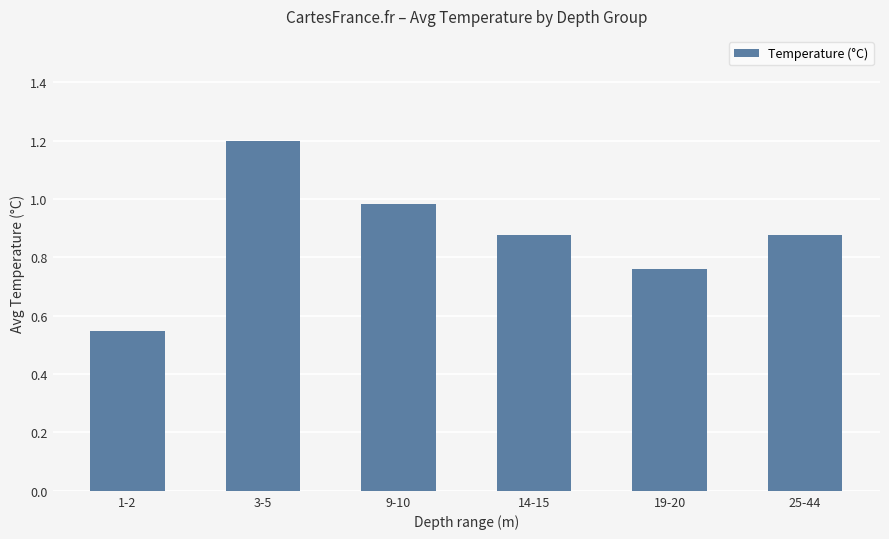

Are the bars grouped side by side (vs. stacked)?

No